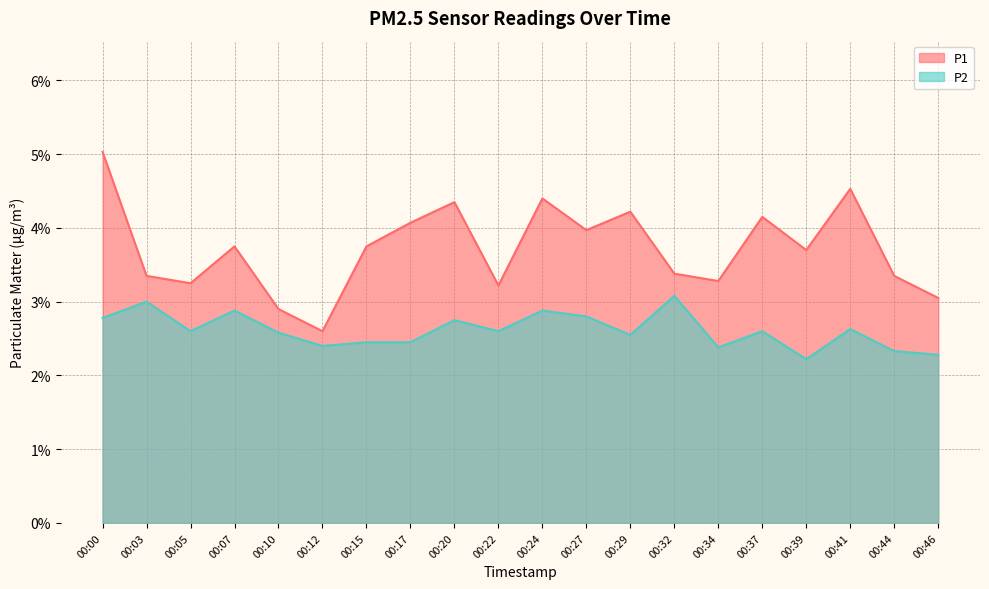

At which label is P2 closest to 2?

00:39